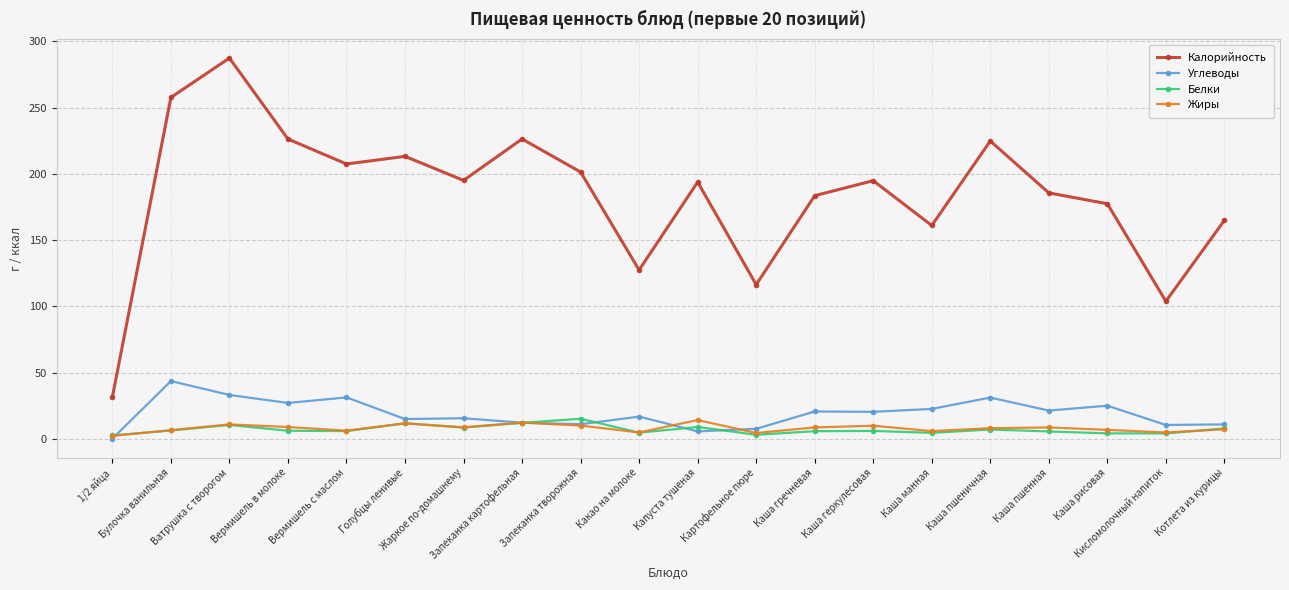

How many categories are shown in the chart?

20